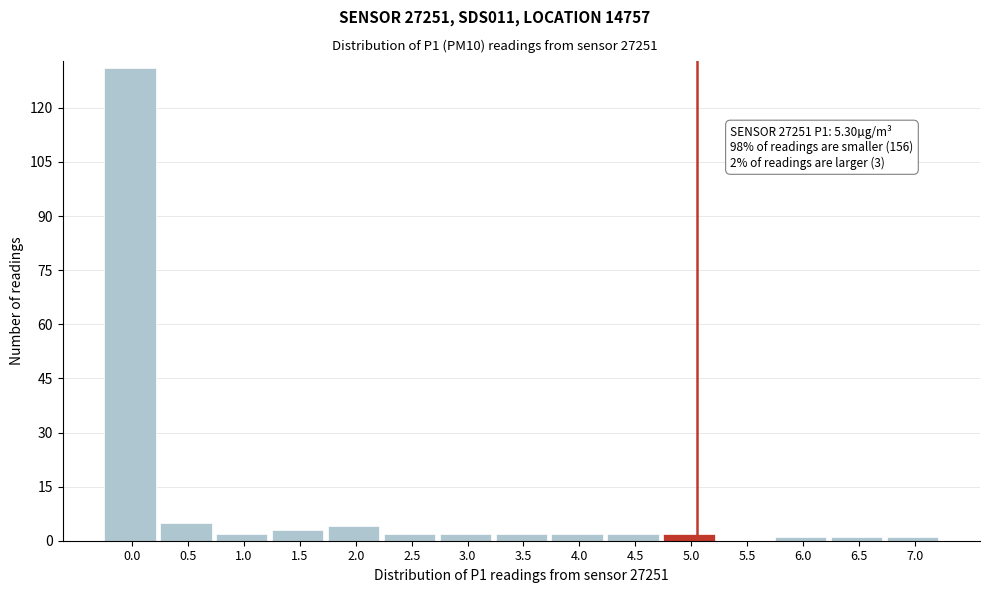

Reading left to right, transcribe all the data shown in this chart.

0.0=131	0.5=5	1.0=2	1.5=3	2.0=4	2.5=2	3.0=2	3.5=2	4.0=2	4.5=2	5.0=2	5.5=0	6.0=1	6.5=1	7.0=1